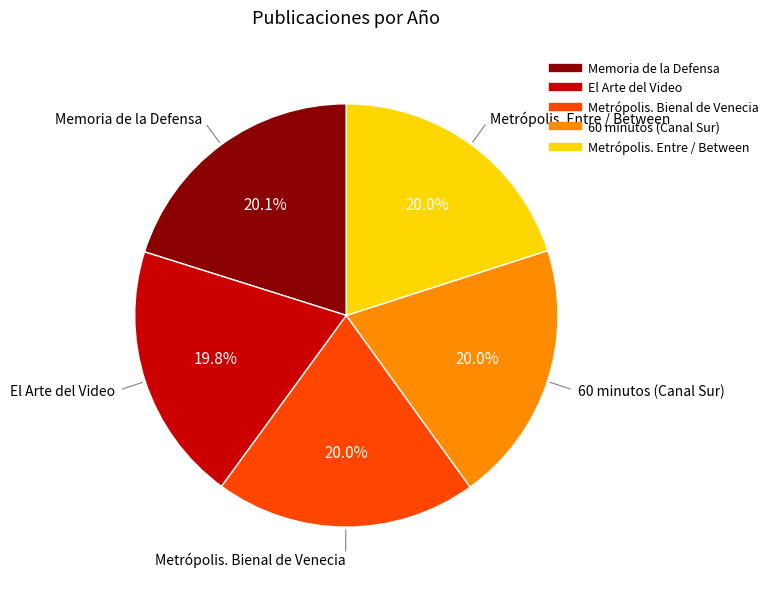

Does Memoria de la Defensa account for over 50% of the chart?

No